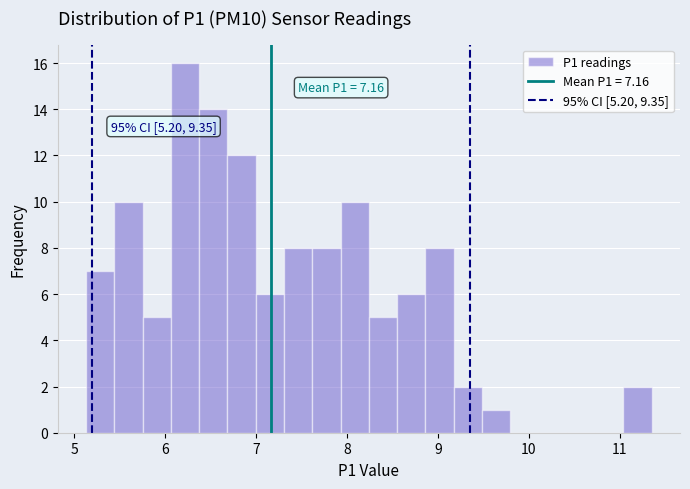

Around what value on the x-axis is the tallest bar? Give the approximate position of its centre, as read against the axis.

6.2